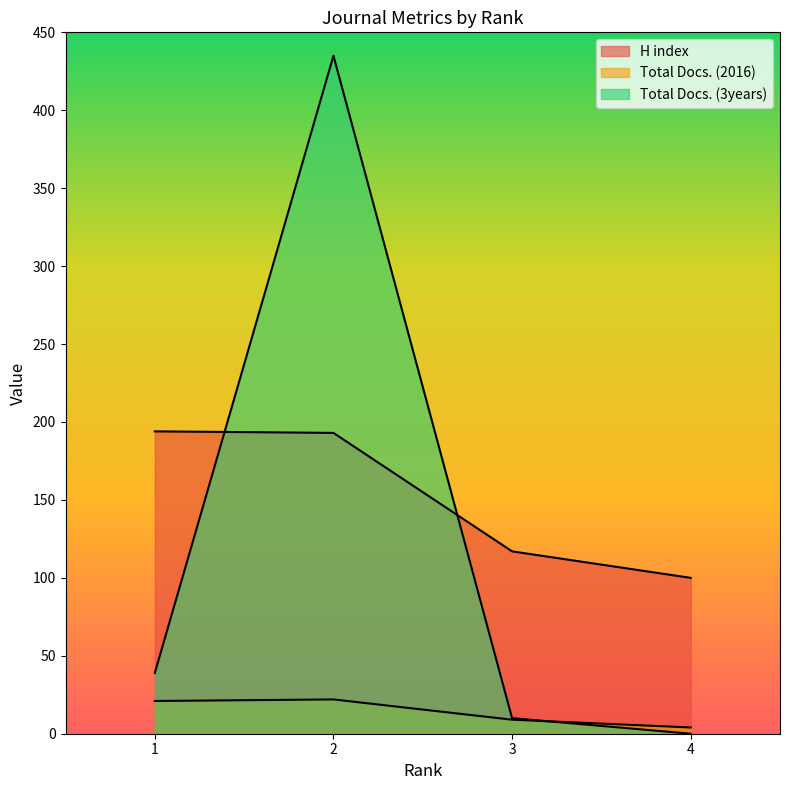

Where do H index and Total Docs. (3years) first cross each other?

1 and 2